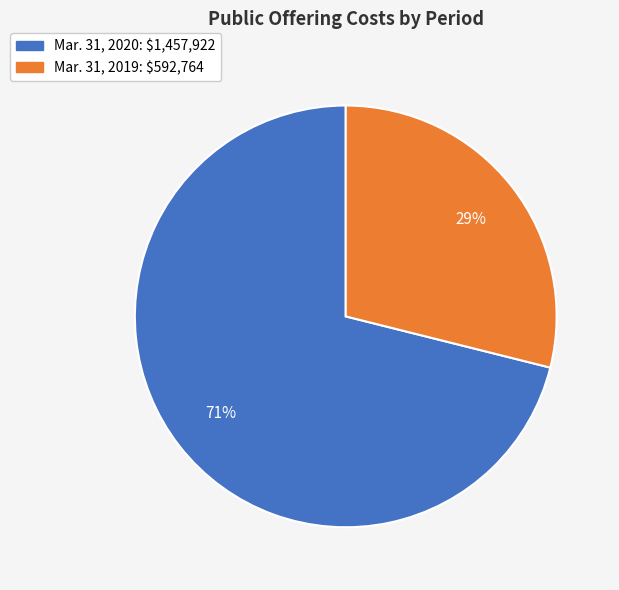

Which category has the smallest portion of the pie?

Mar. 31, 2019